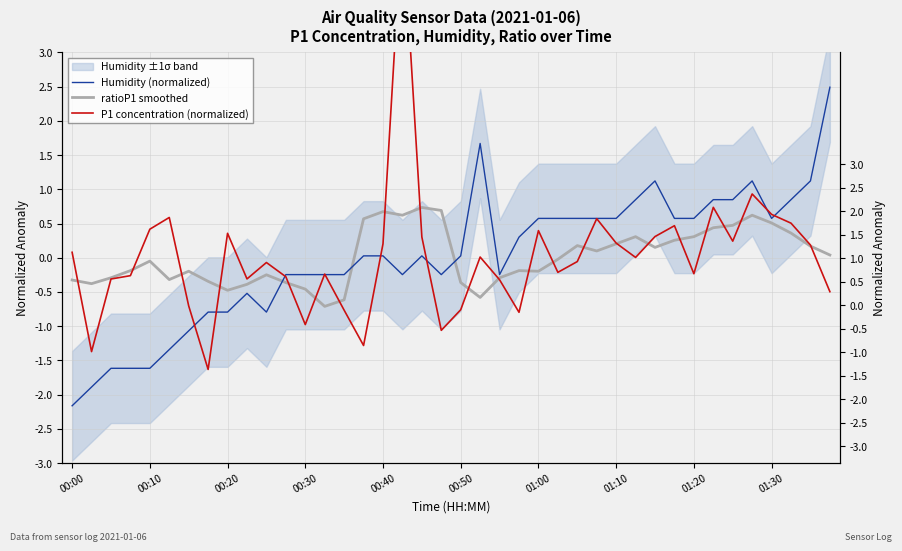

The Humidity (normalized) series shows -0.6 at 00:10. True or false?

False